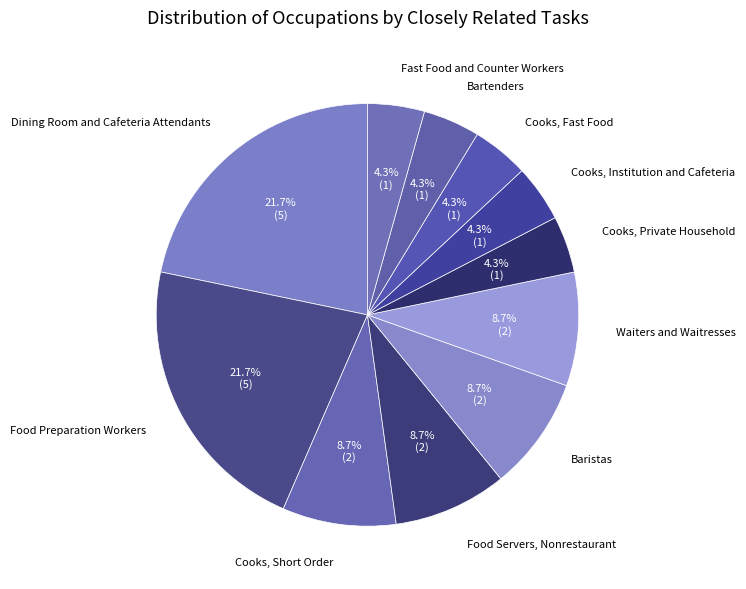

How much of the chart is everything except Cooks, Fast Food?

95.7%